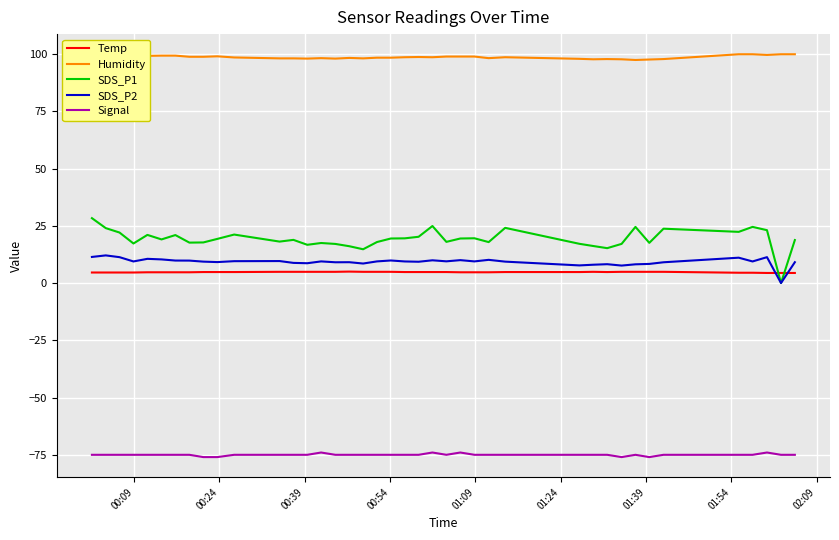

Reading left to right, transcribe all the data shown in this chart.

Temp: 4.6	4.6	4.6	4.6	4.7	4.7	4.7	4.7	4.8	4.8	4.8	4.9	4.9	4.9	4.9	4.9	5.0	4.9	4.9	4.9	4.8	4.8	4.8	4.8	4.7	4.7	4.7	4.8	4.8	4.9	4.8	4.9	4.9	4.9	4.9	4.5	4.5	4.4	4.4	4.4
Humidity: 99.9	99.9	99.9	99.7	99.2	99.3	99.3	98.8	98.8	99.0	98.5	98.1	98.1	98.0	98.2	98.0	98.3	98.1	98.4	98.4	98.6	98.7	98.6	98.9	98.9	98.9	98.2	98.6	97.9	97.7	97.8	97.7	97.4	97.6	97.8	99.9	99.9	99.6	99.9	99.9
SDS_P1: 28.3	24.0	22.1	17.3	21.0	19.1	20.9	17.6	17.7	19.3	21.2	18.1	18.9	16.7	17.5	17.1	16.1	14.8	17.9	19.4	19.5	20.2	24.9	18.0	19.4	19.6	17.9	24.1	17.1	16.2	15.2	17.1	24.5	17.6	23.7	22.4	24.5	23.1	0.0	18.8
SDS_P2: 11.4	12.1	11.3	9.4	10.6	10.3	9.8	9.8	9.3	9.2	9.6	9.6	8.8	8.7	9.4	9.1	9.1	8.5	9.4	9.8	9.4	9.3	9.9	9.5	10.0	9.4	10.1	9.3	7.7	8.0	8.2	7.6	8.2	8.3	9.1	11.1	9.4	11.3	0.0	9.1
Signal: -75.0	-75.0	-75.0	-75.0	-75.0	-75.0	-75.0	-75.0	-76.0	-76.0	-75.0	-75.0	-75.0	-75.0	-74.0	-75.0	-75.0	-75.0	-75.0	-75.0	-75.0	-75.0	-74.0	-75.0	-74.0	-75.0	-75.0	-75.0	-75.0	-75.0	-75.0	-76.0	-75.0	-76.0	-75.0	-75.0	-75.0	-74.0	-75.0	-75.0